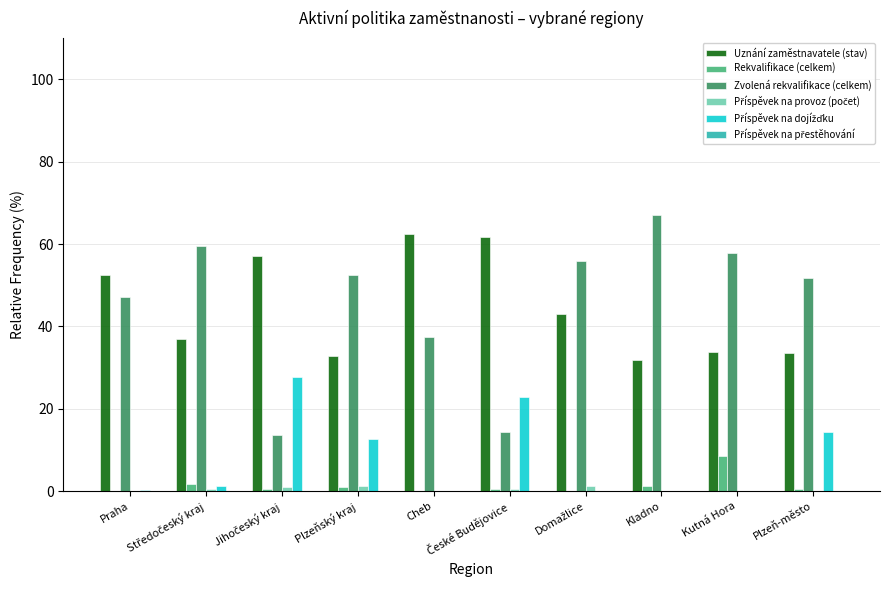

What is the sum of all Zvolená rekvalifikace (celkem) values?

456.8